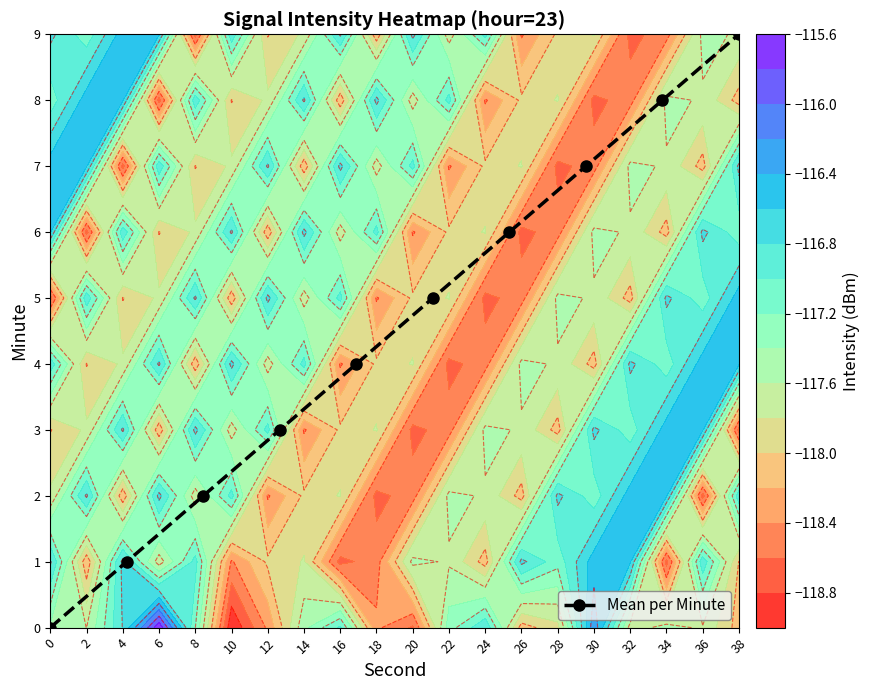

At which label does Mean per Minute reach its peak?

38